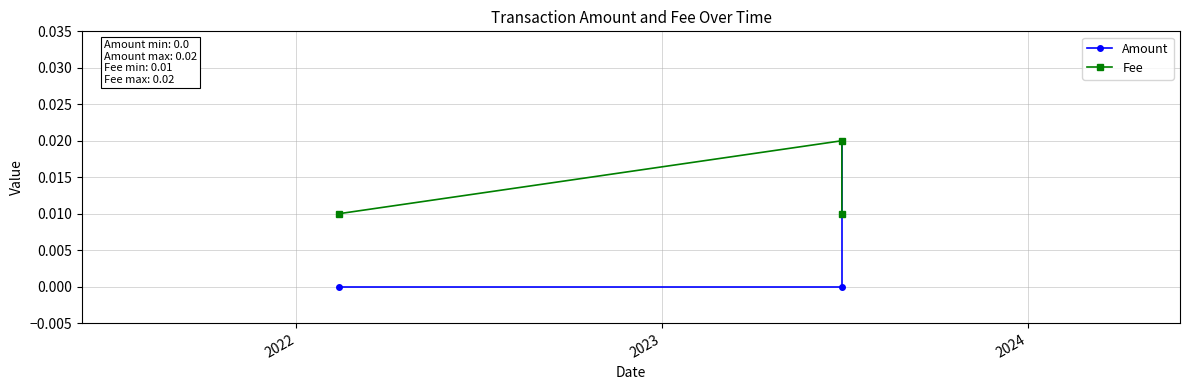

How many Fee values are between 0 and 1?

3